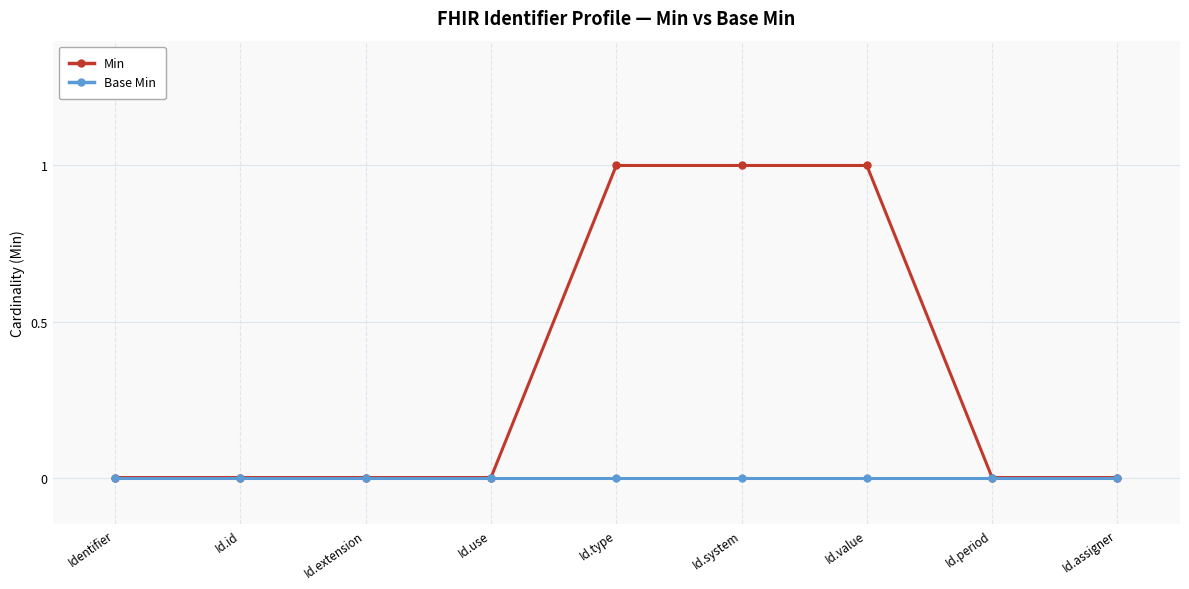

How many lines are shown in the chart?

2